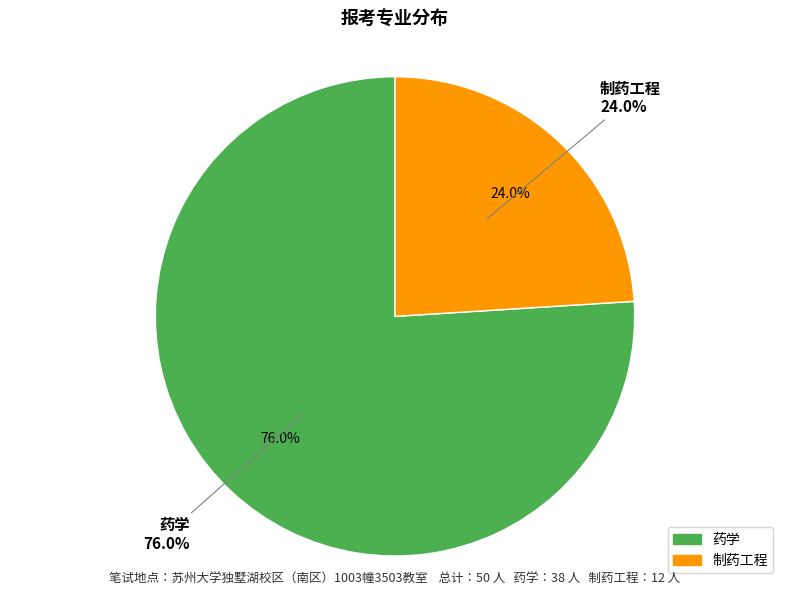

Is there a majority slice in this chart?

Yes